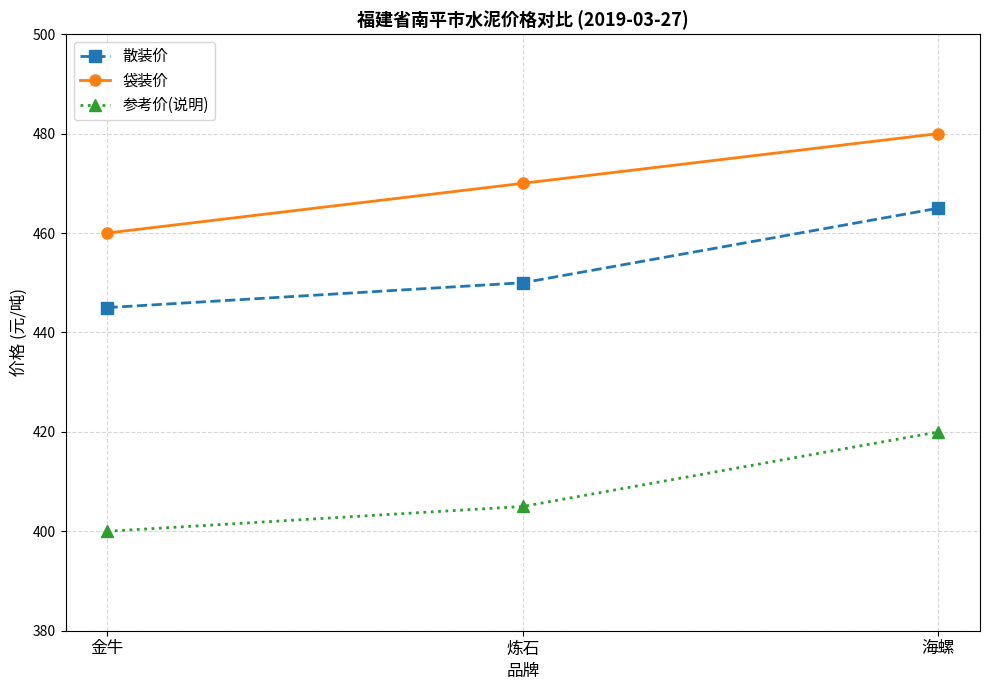

What is the label of the 2nd point from the right?

炼石